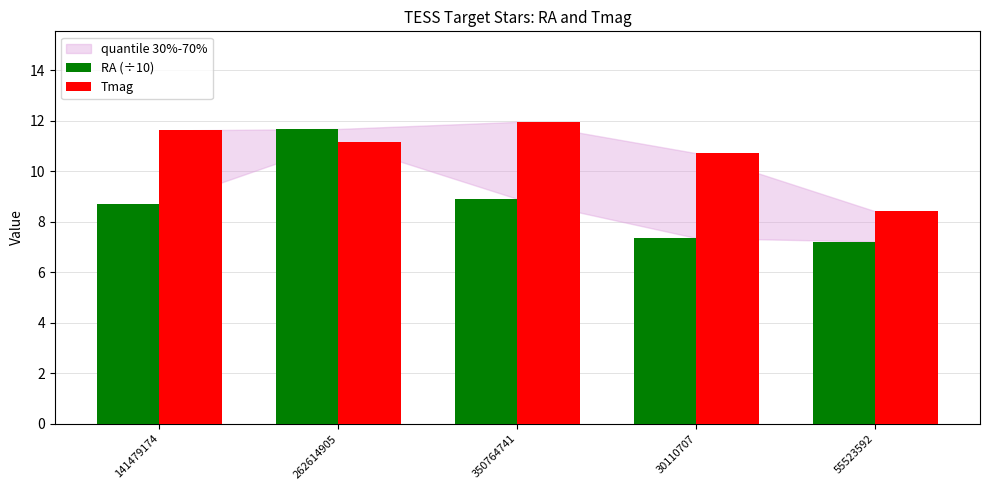

Rank the series by their average value, from highest to lowest.

Tmag, RA (÷10)